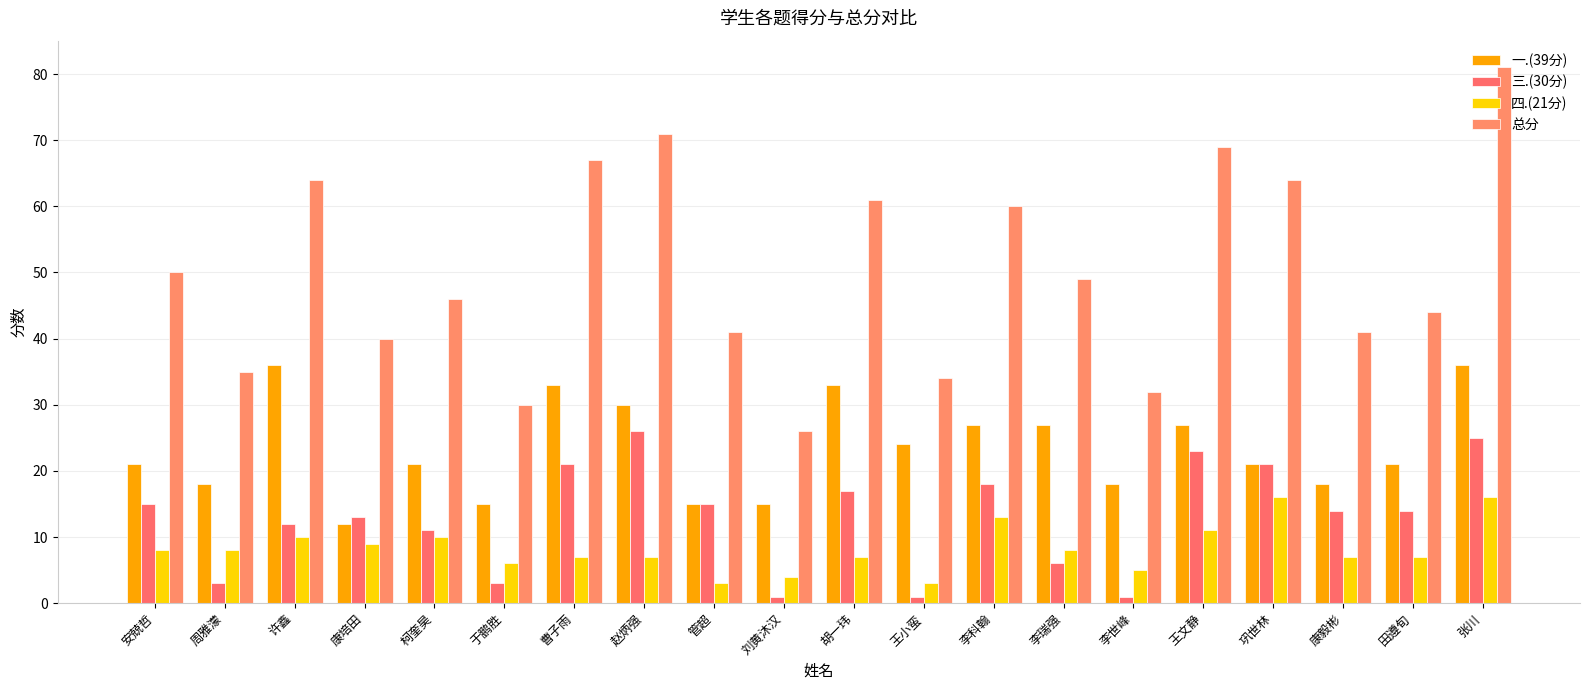

What are all the series names shown in the legend?

一.(39分), 三.(30分), 四.(21分), 总分